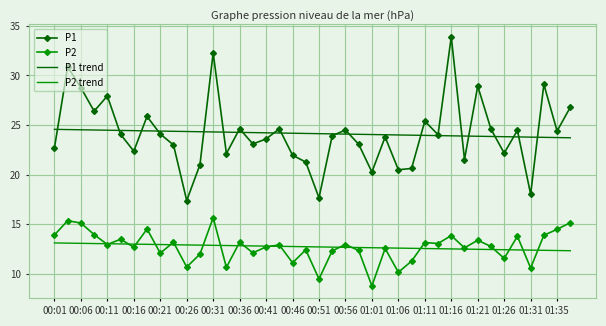

How many distinct data groups are displayed?

4